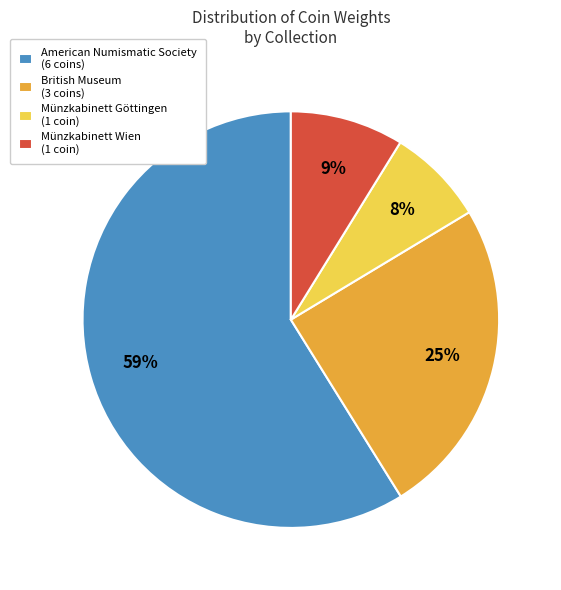

To the nearest percent, what is the average slice percentage?

25%